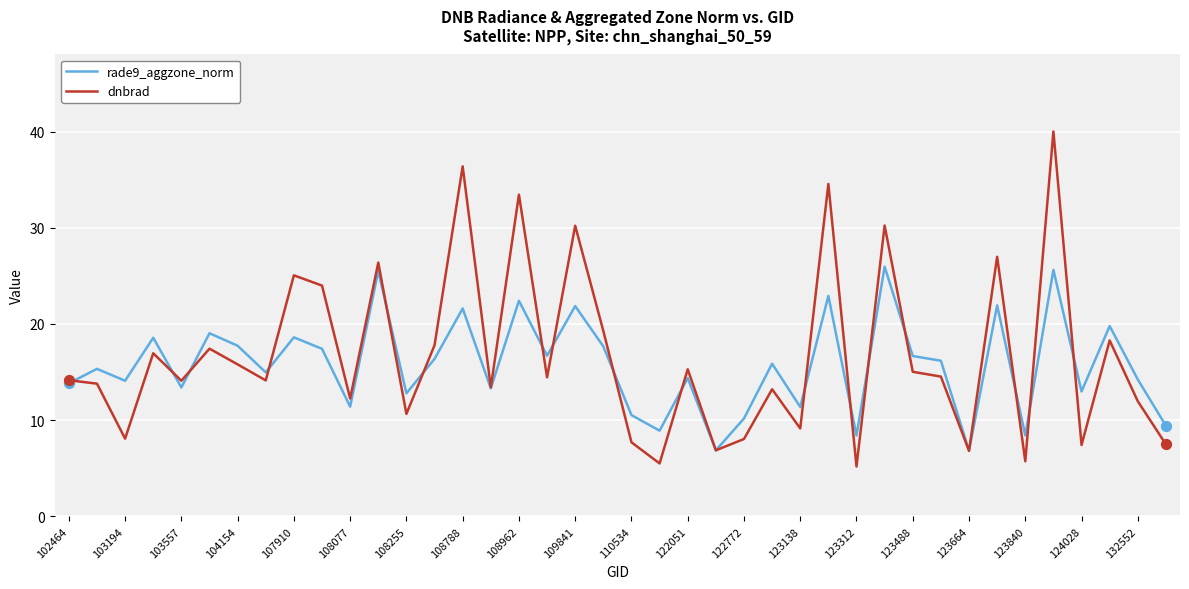

What is the highest value of the dnbrad series?

40.0